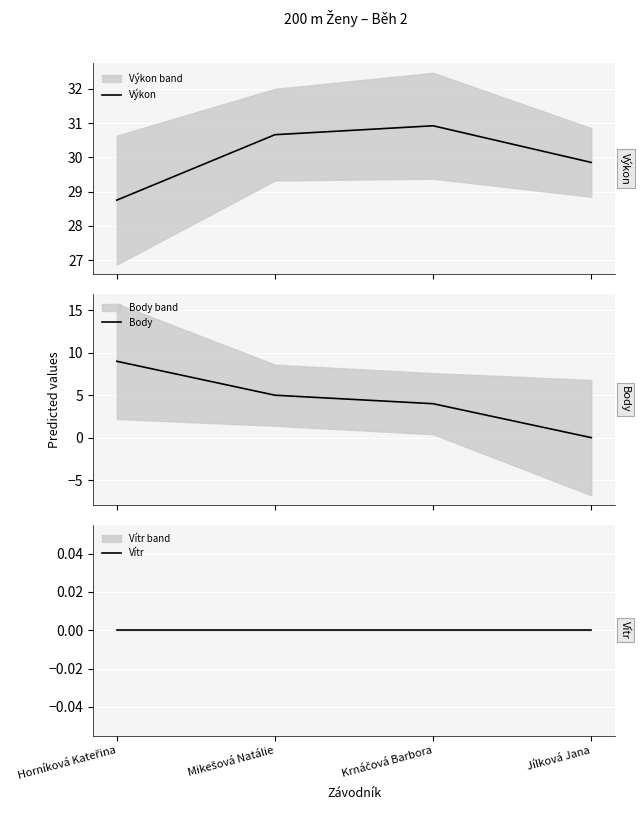

True or false: Výkon and Body cross at least once.

False